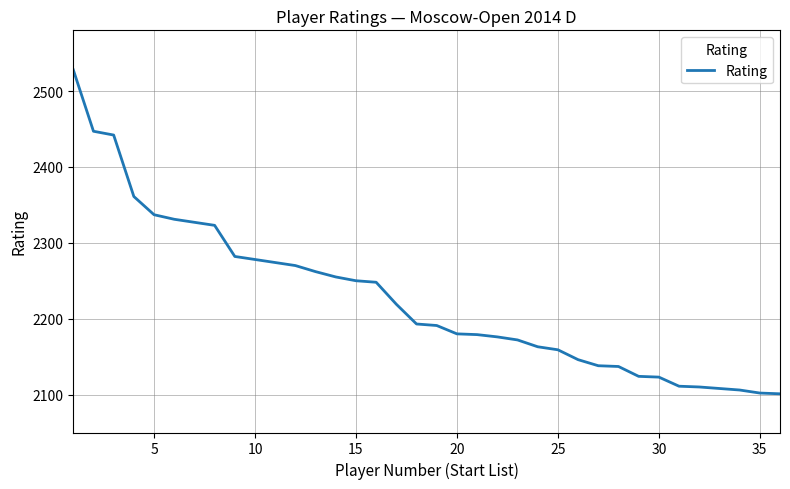

Is this an area chart (filled region under the line)?

No